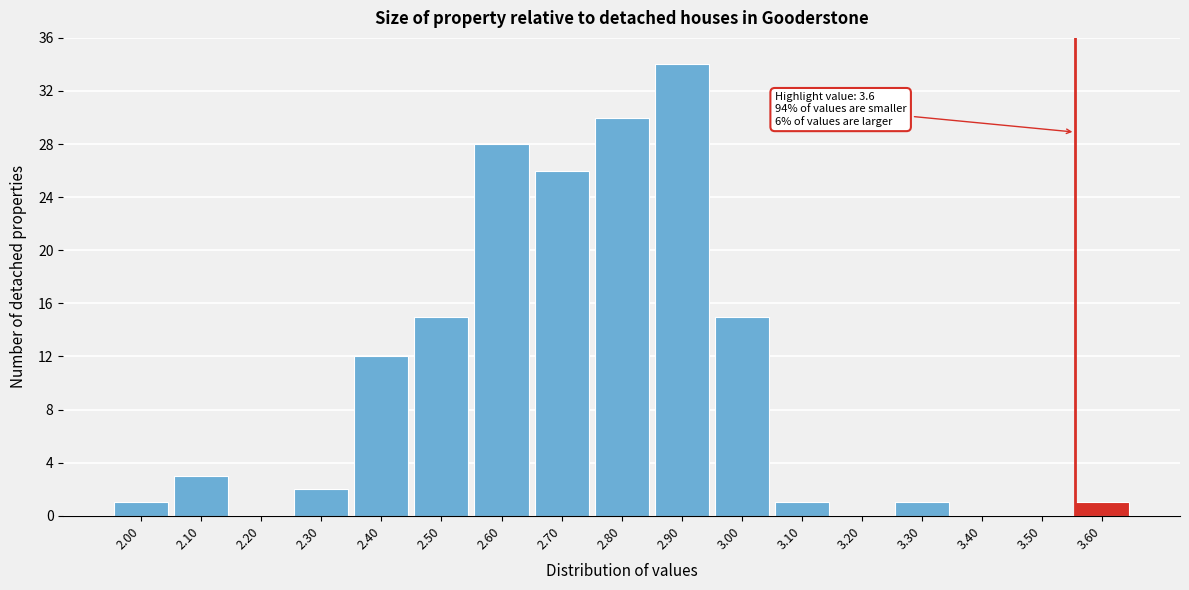

Reading left to right, what are all the values shown in this chart?

2.00=1	2.10=3	2.20=0	2.30=2	2.40=12	2.50=15	2.60=28	2.70=26	2.80=30	2.90=34	3.00=15	3.10=1	3.20=0	3.30=1	3.40=0	3.50=0	3.60=1